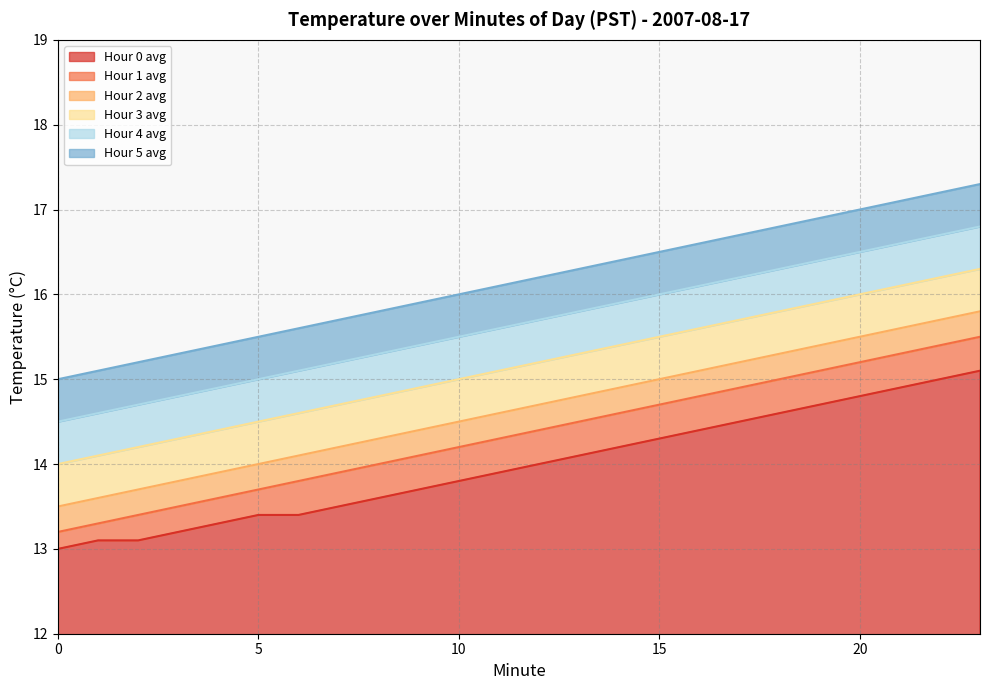

Is it true that Hour 0 avg equals 14.1 at 13?

True